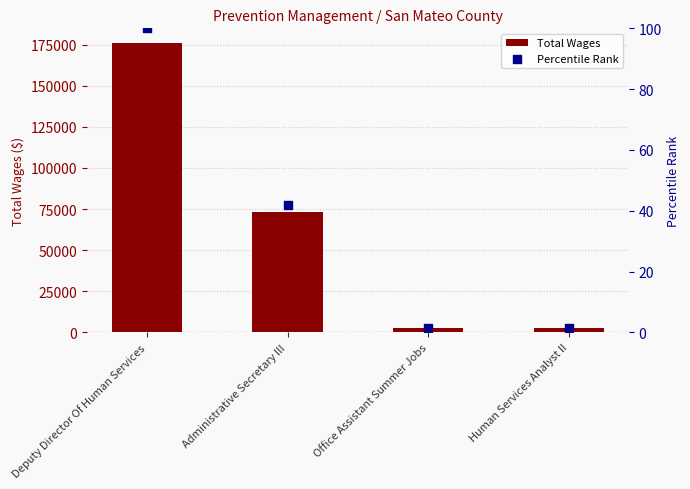

Which series has the widest spread of Y values?

Total Wages